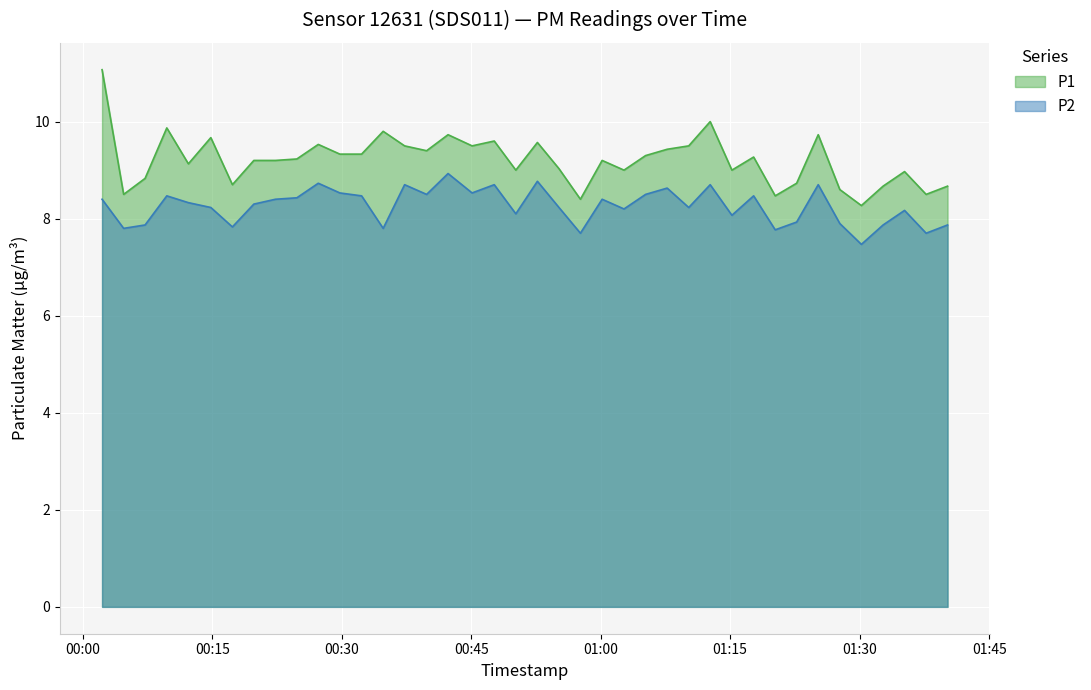

What is the label of the 37th point from the right?

2022-12-18T00:09:44